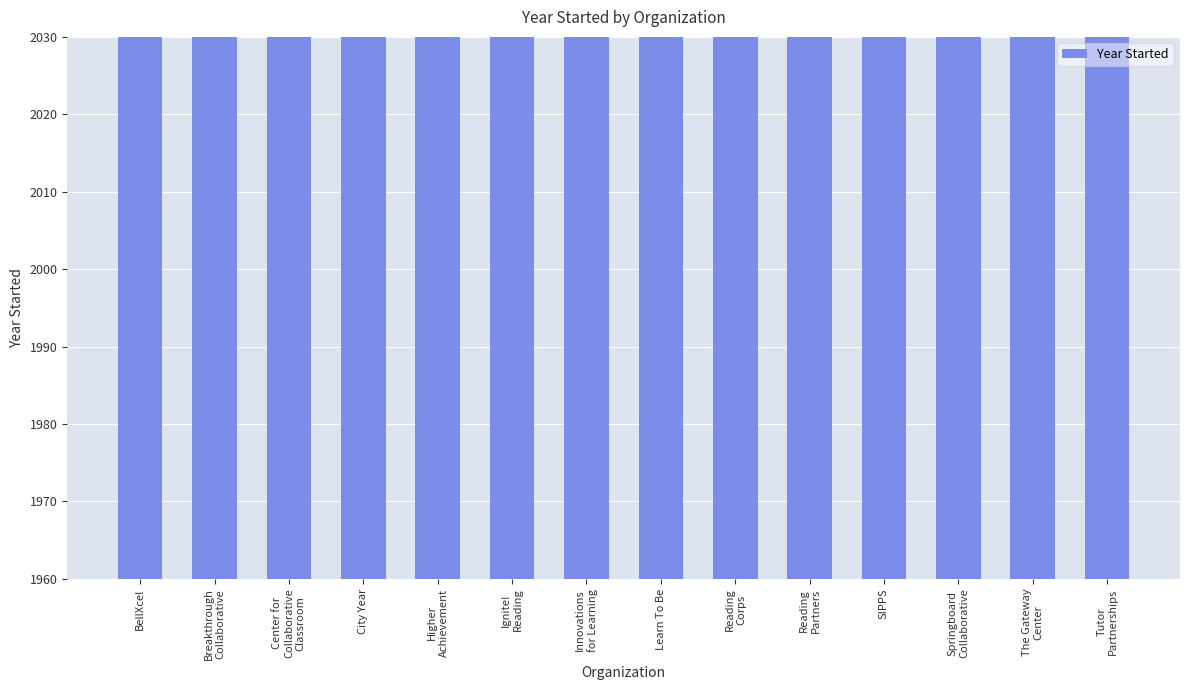

What is the average value?

1996